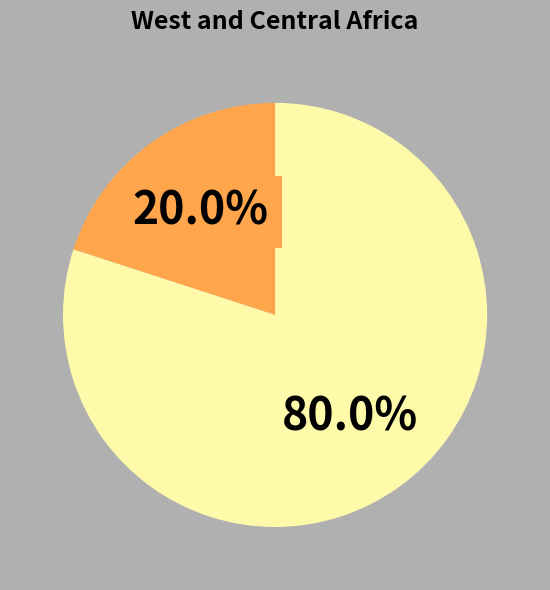

Is there a majority slice in this chart?

Yes